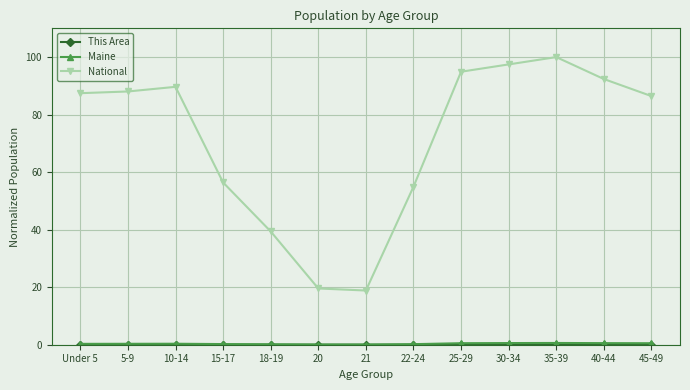

How many interior local peaks does the National series have?

2